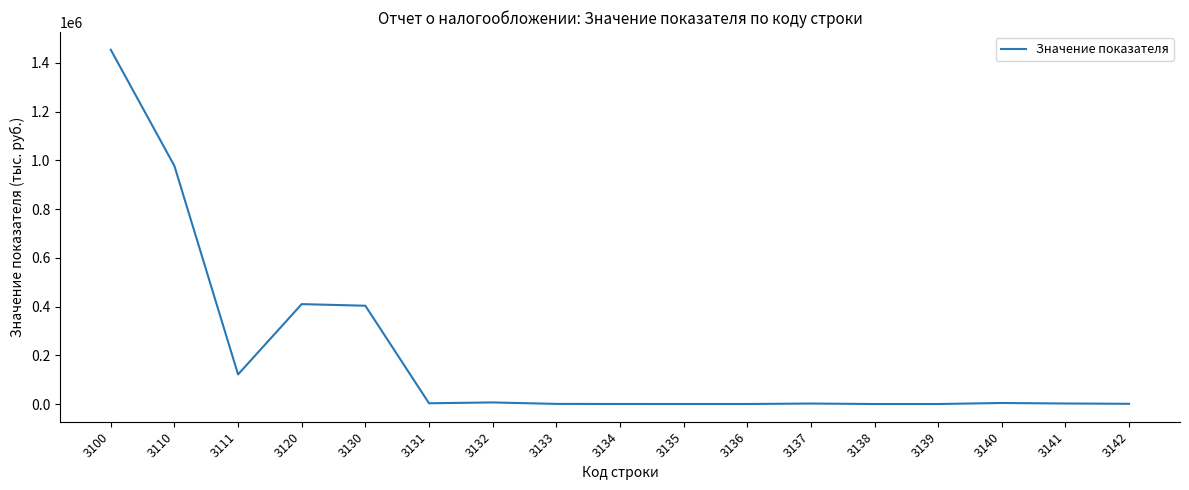

What is the difference between the maximum and minimum values?

1453650